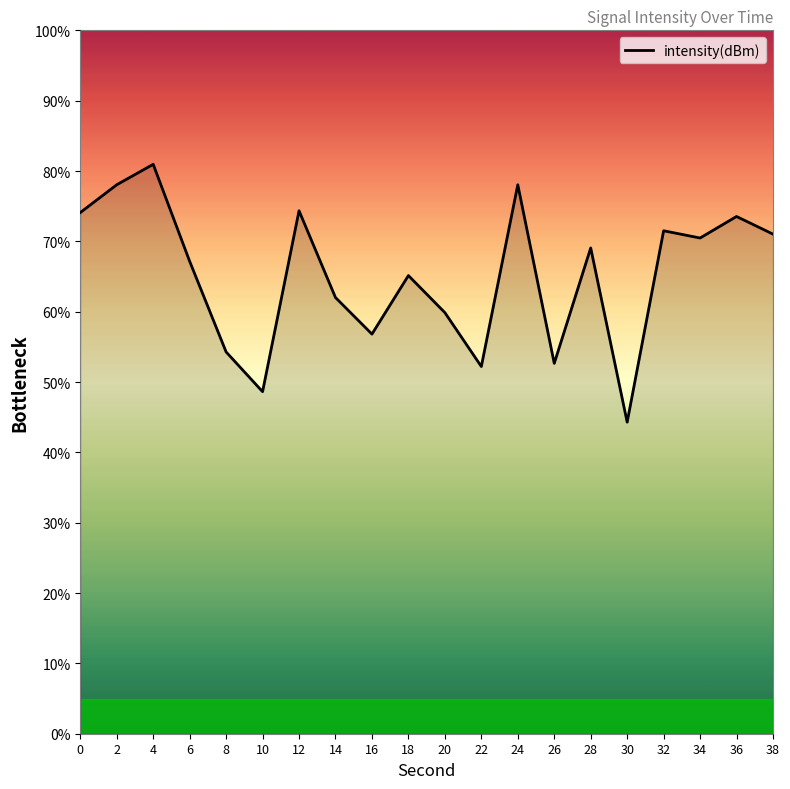

True or false: the data has more than 2 interior local peaks.

True